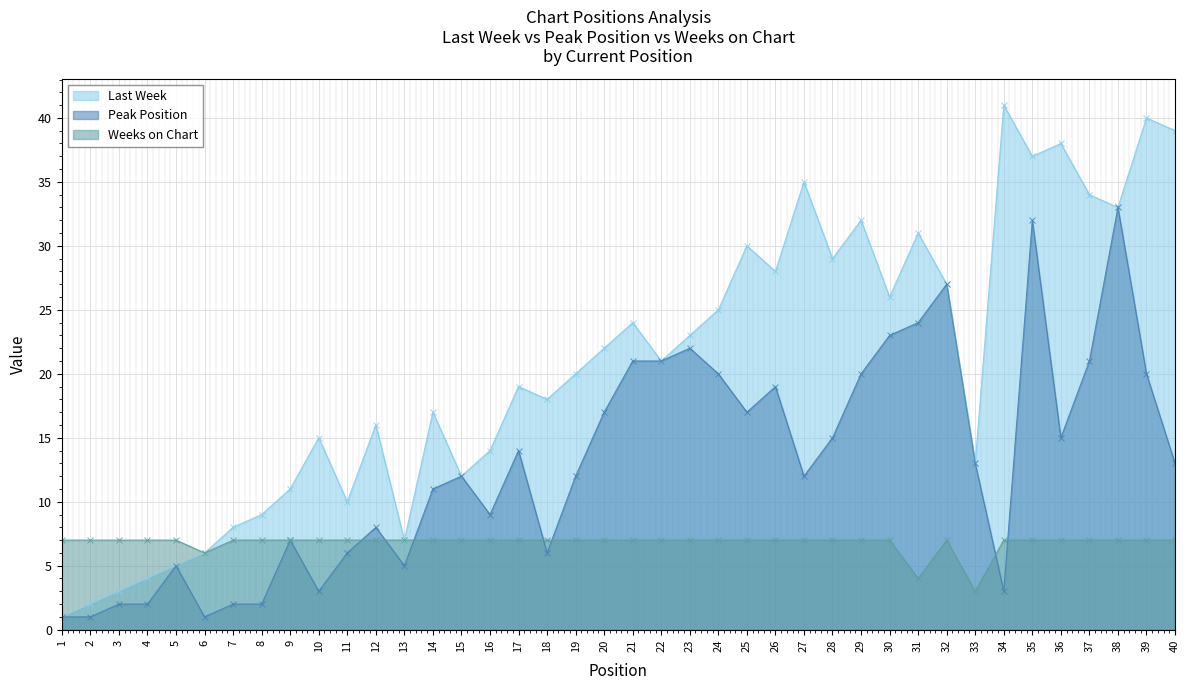

What is the sum of all Last Week values?

825